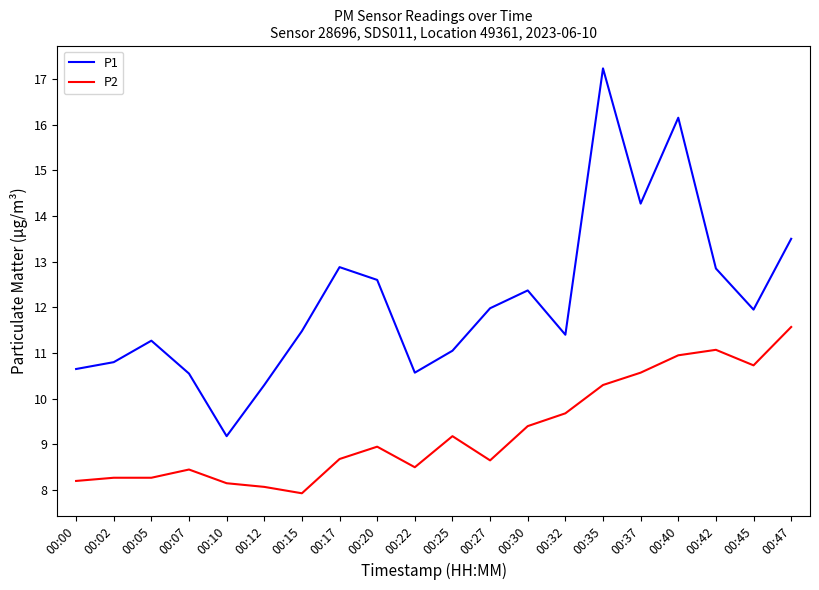

Read the P1 value at 00:27.

12.0